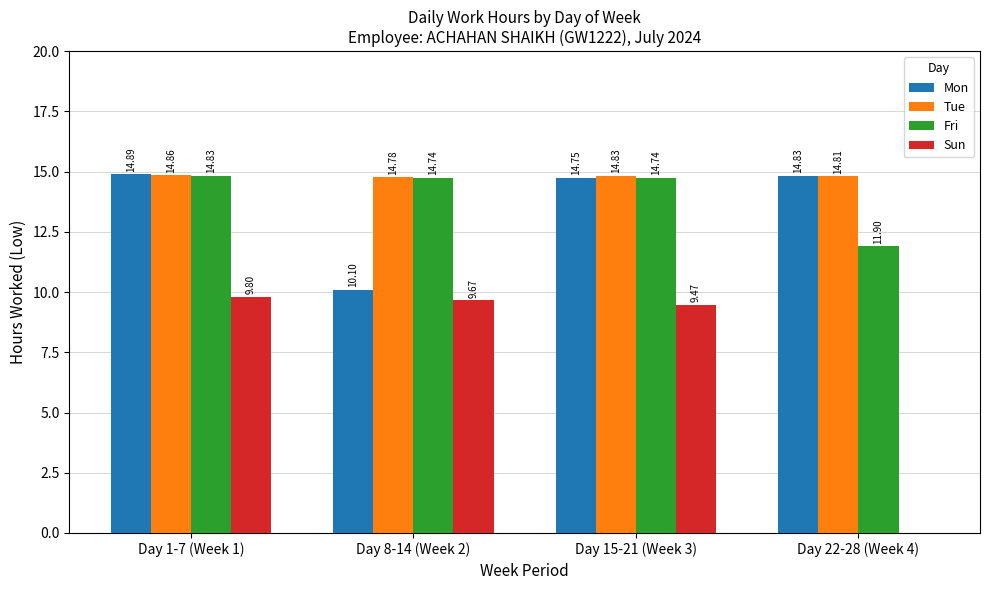

What is the sum of all Fri values?

56.2